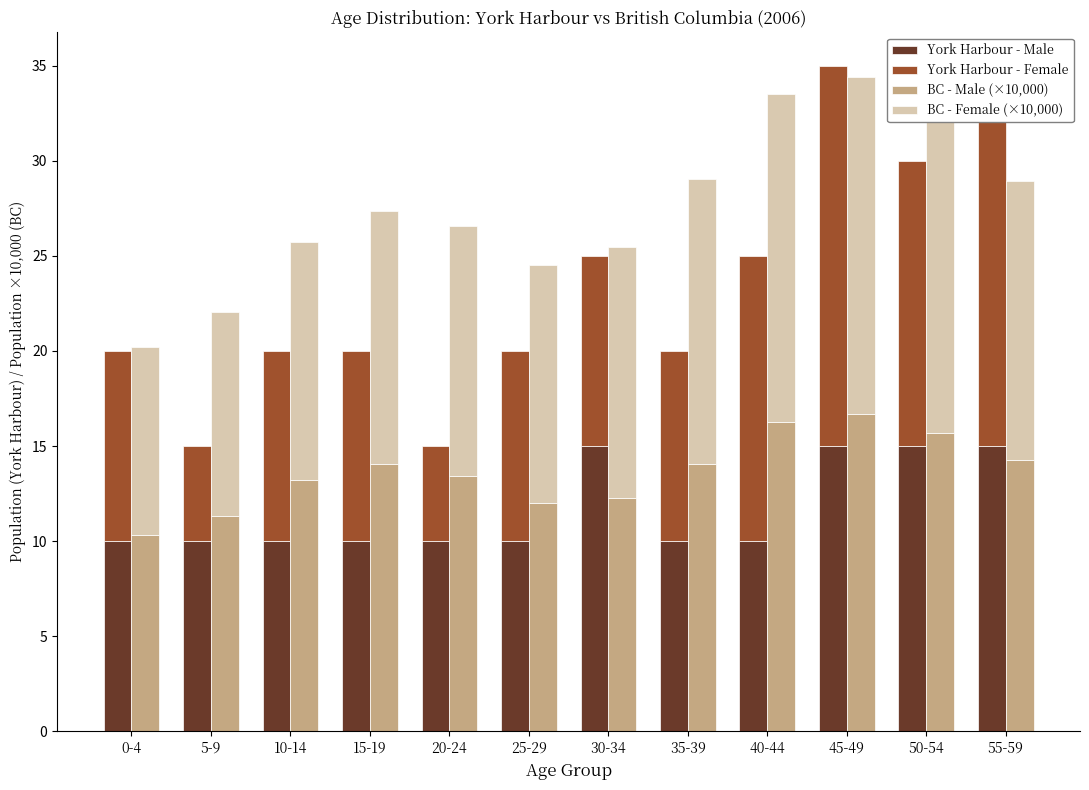

What is the spread (max minus min) of values at 55-59?

5.7